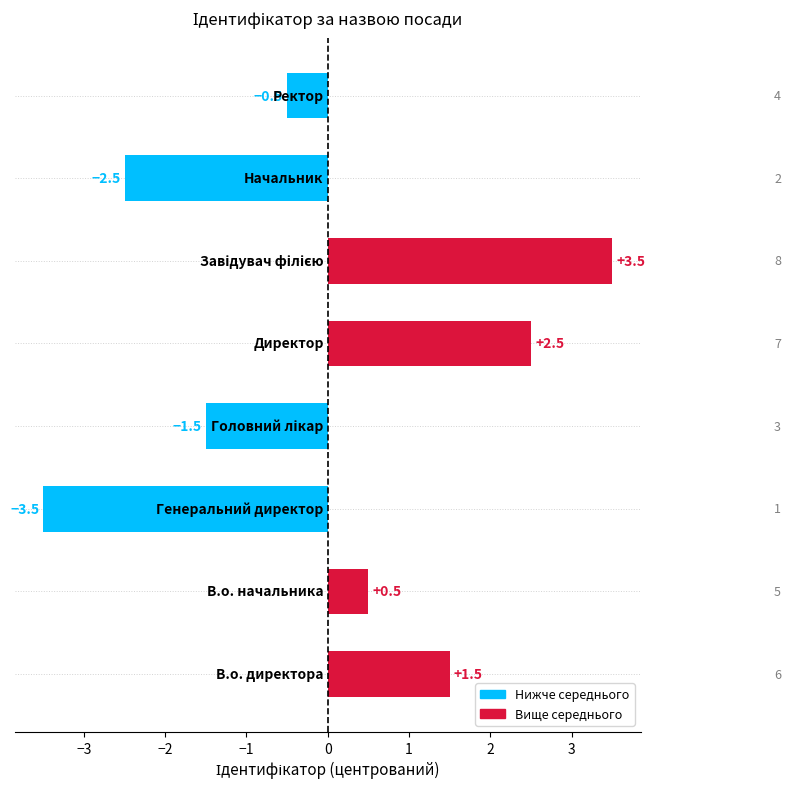

What is the smallest value displayed?

-3.5